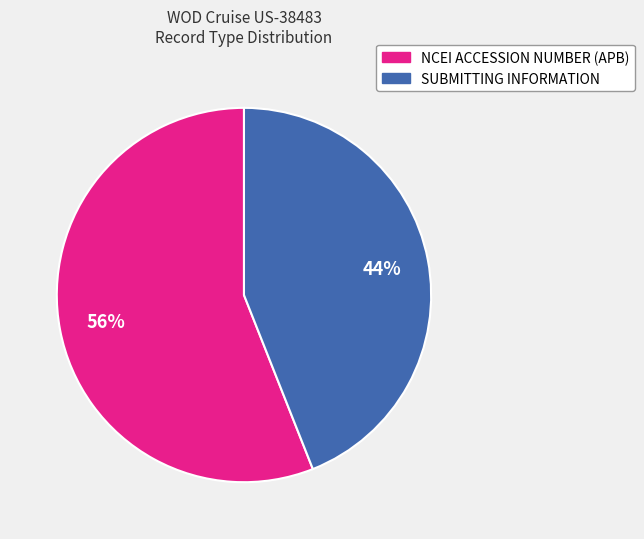

Do NCEI ACCESSION NUMBER (APB) and SUBMITTING INFORMATION together represent more than half of the pie?

Yes